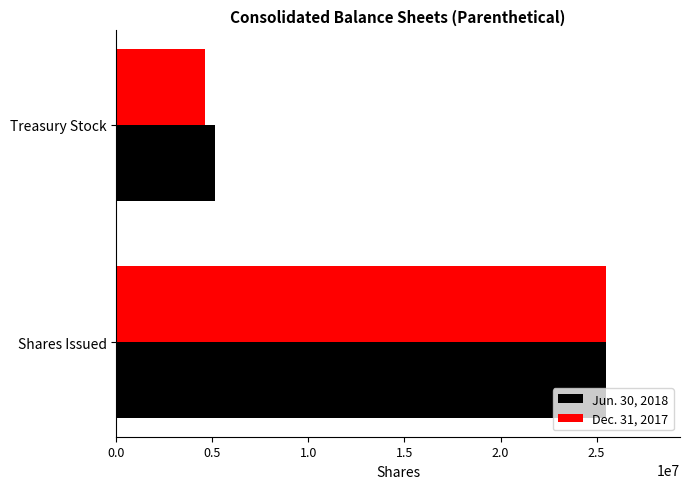

What is the highest value of the Dec. 31, 2017 series?

25515000